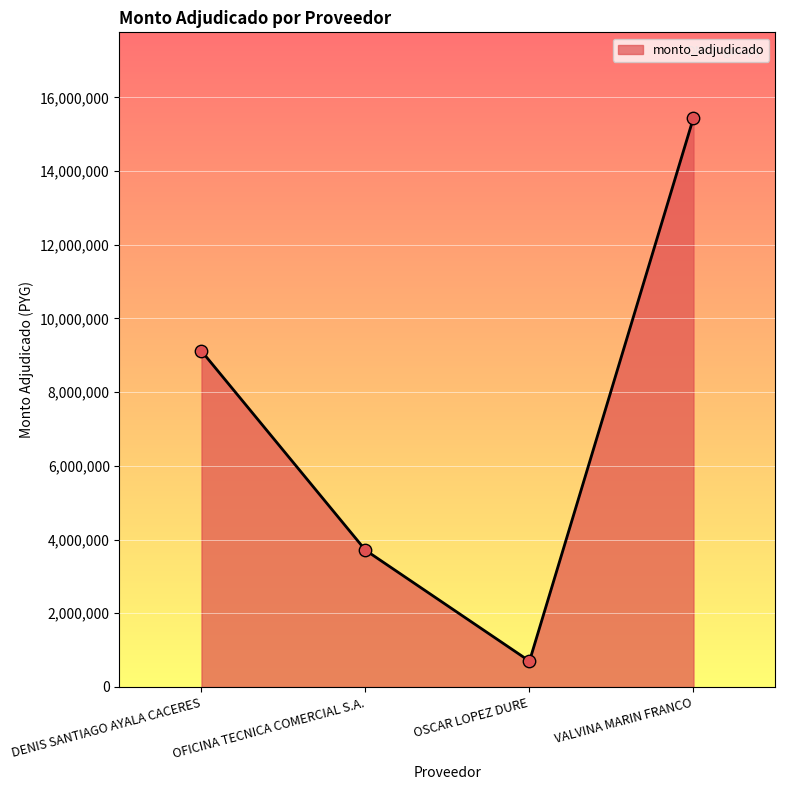

What is the change in value from DENIS SANTIAGO AYALA CACERES to VALVINA MARIN FRANCO?

+6331500